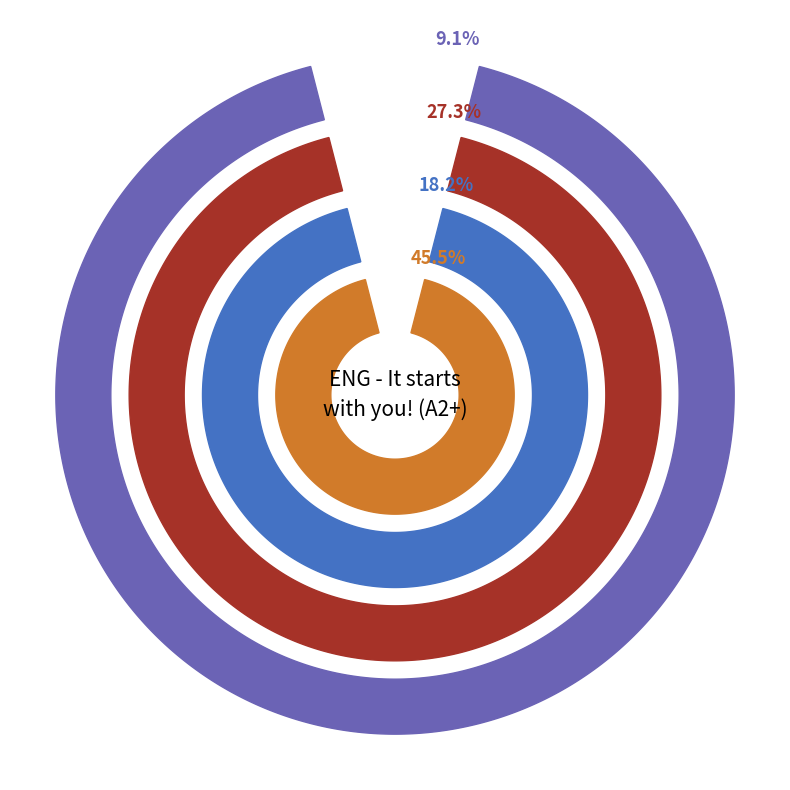

What percentage is the 1. Jij begint slice, to the nearest percent?

9%